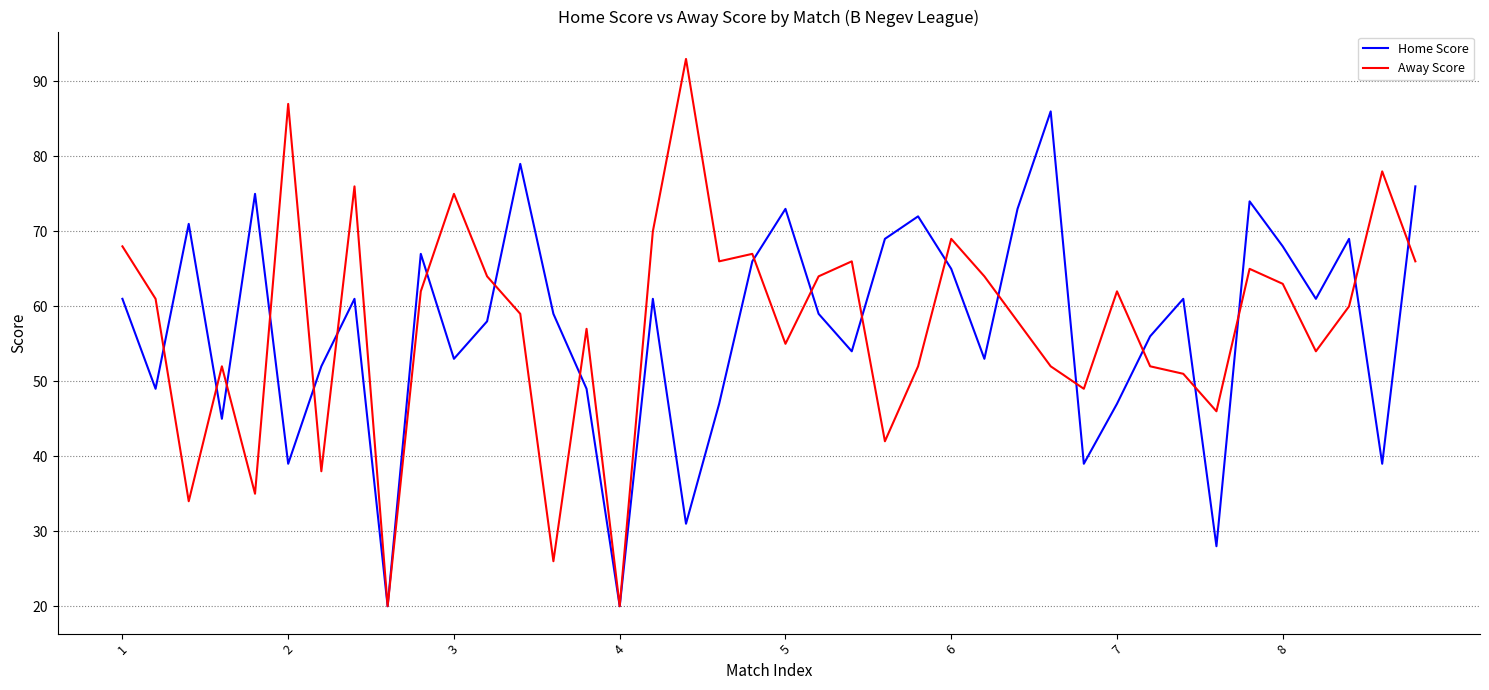

What is the highest value of the Away Score series?

93